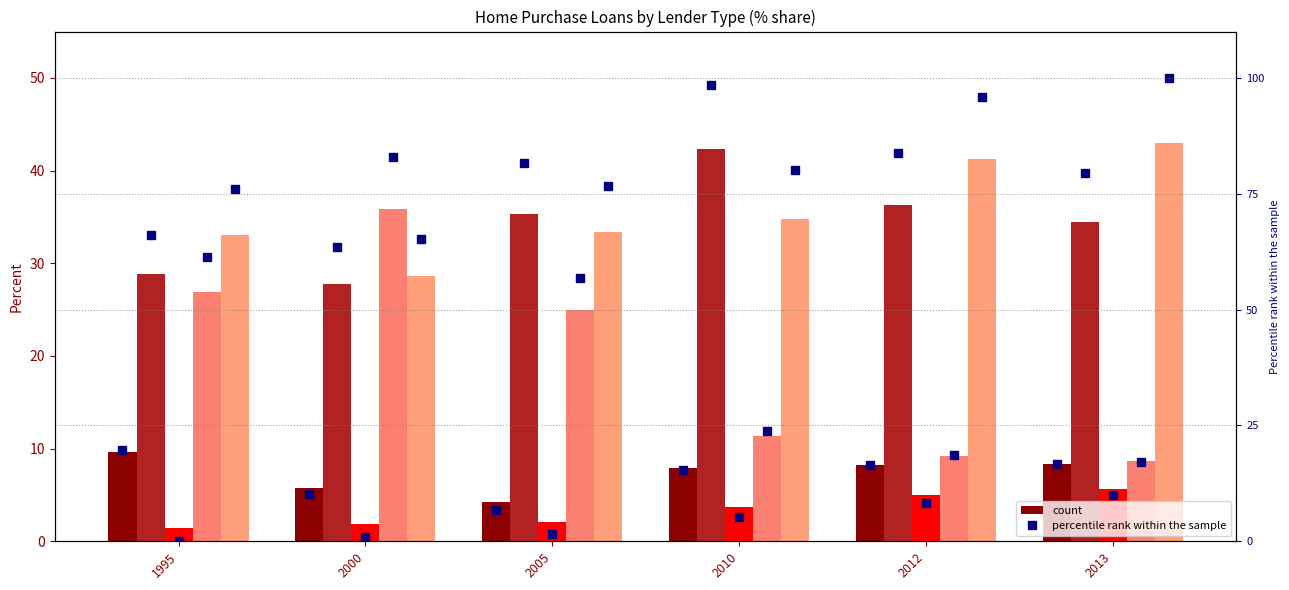

Is it true that Affiliated mortgage company equals 15.6 at 2010?

False